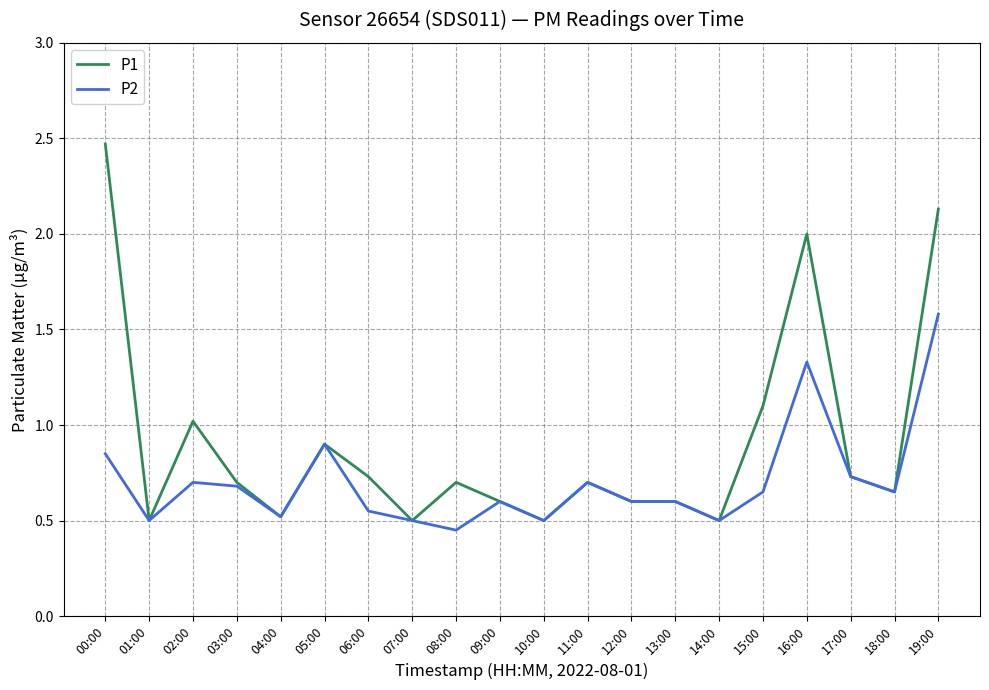

At 16:00, list the series in order from largest to smallest.

P1, P2